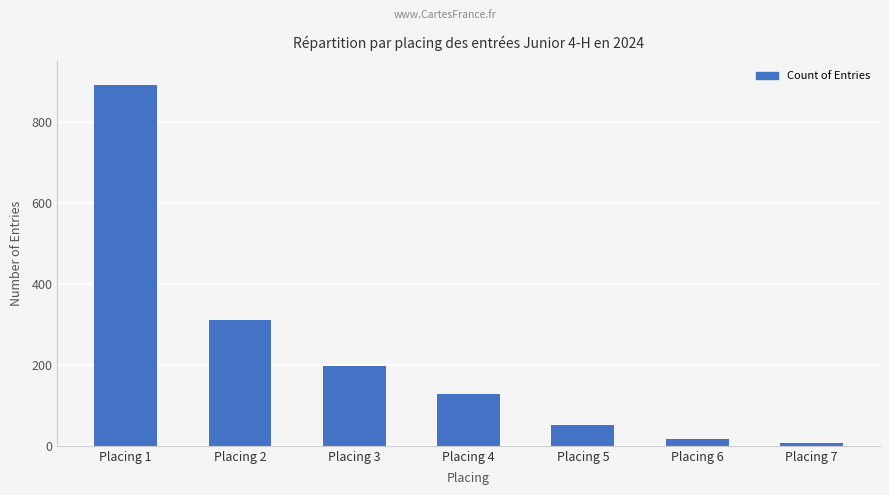

What is the value of the 7th bar from the left?

8